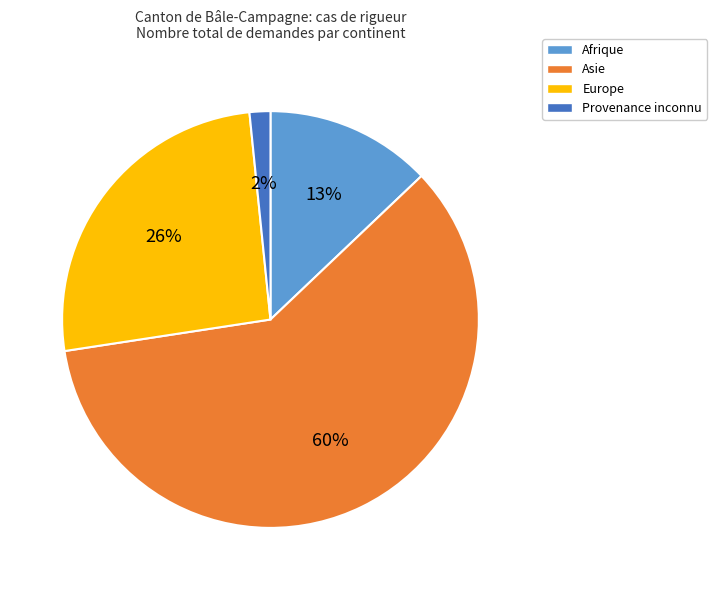

To the nearest percent, what percentage of the pie is Provenance inconnu?

2%